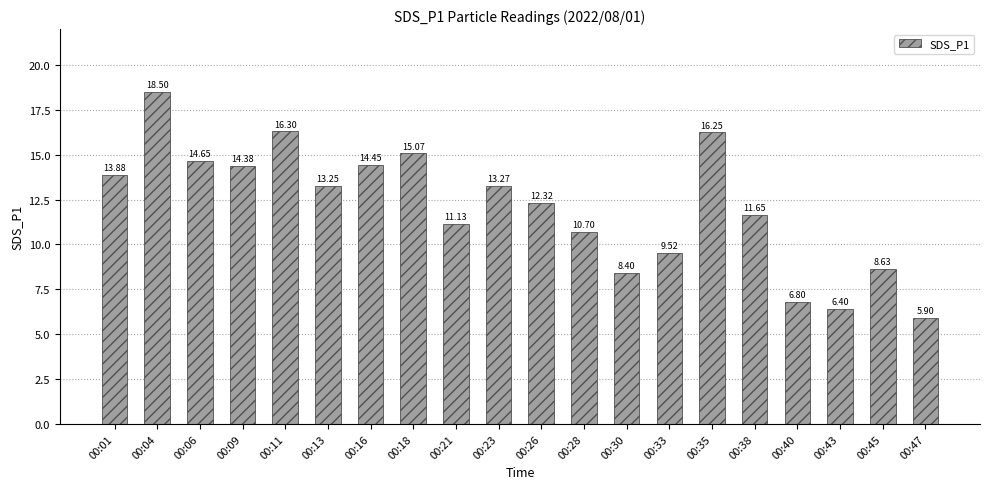

What is the ratio of the value at 00:35 to the value at 00:47?

2.8